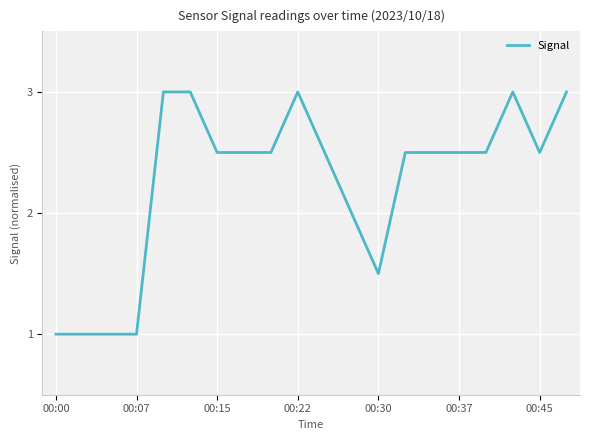

What is the smallest value displayed?

1.0